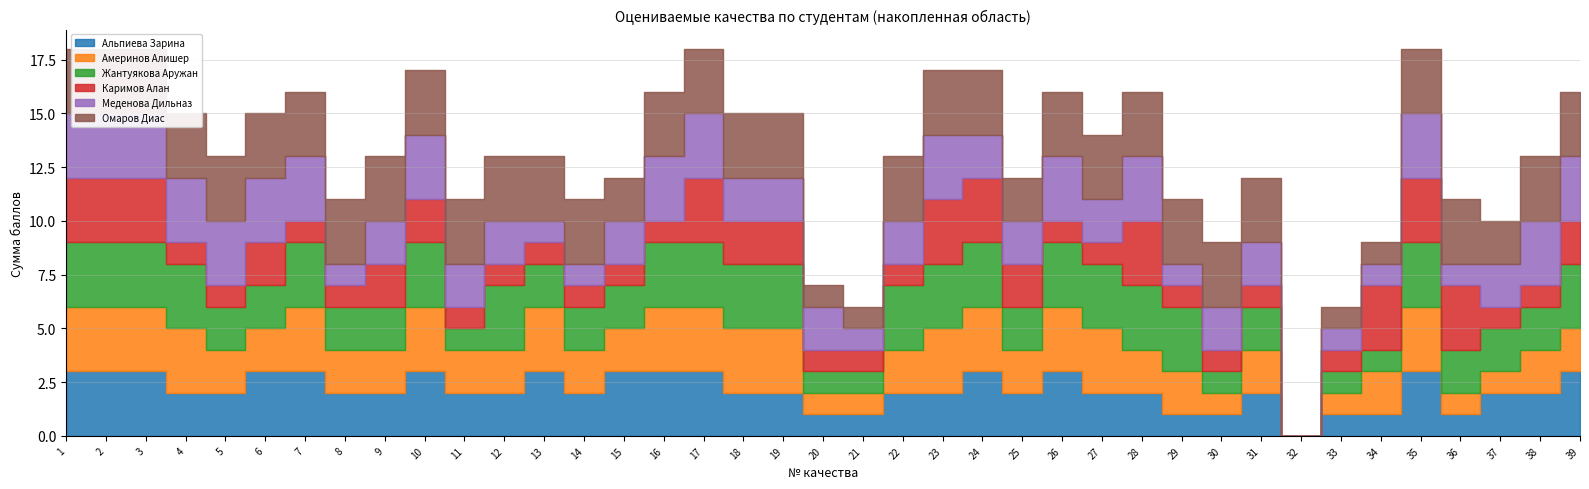

Does the chart have visible grid lines?

Yes